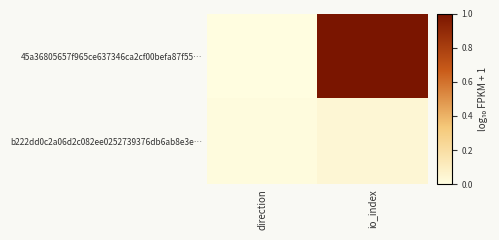

Count the number of data series in this chart.

2